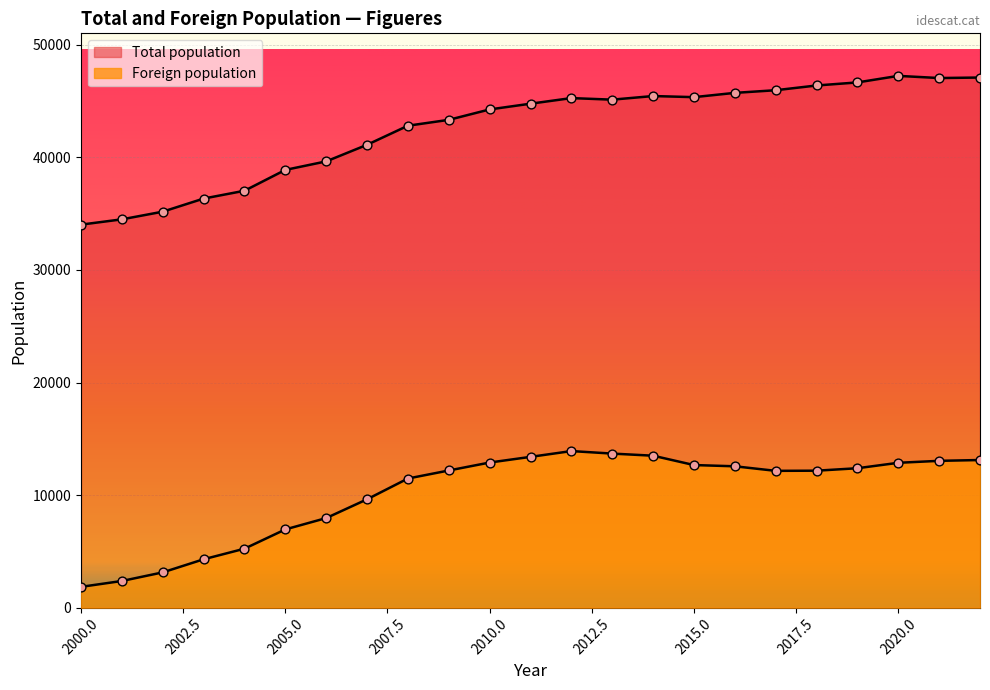

What are all the series names shown in the legend?

Total population, Foreign population